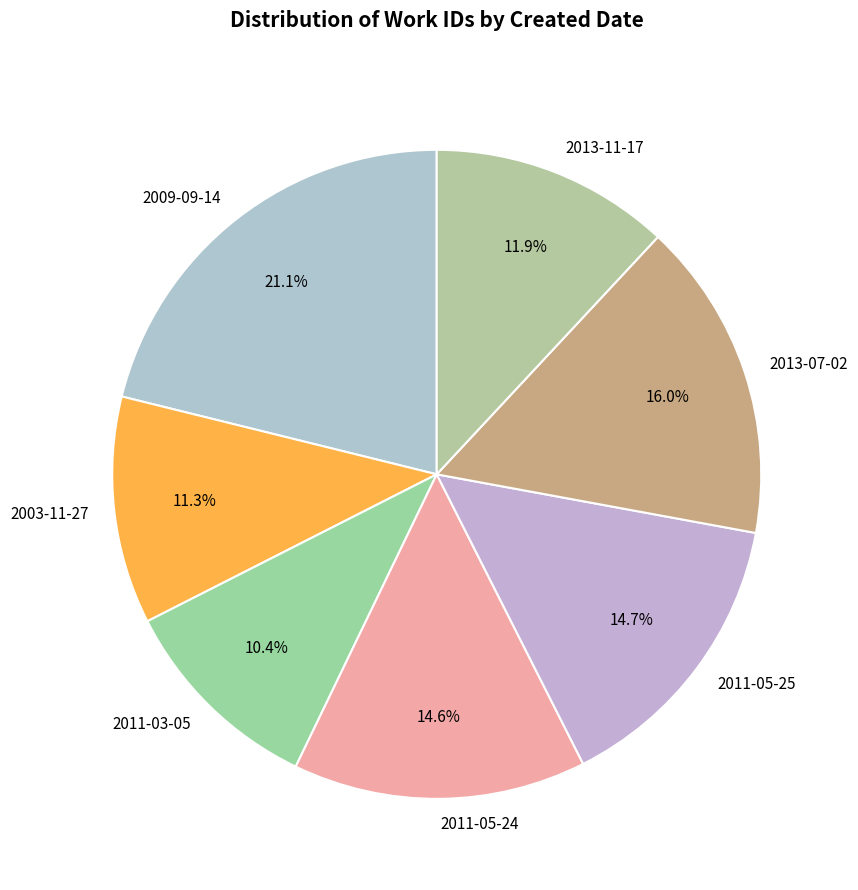

Which has a higher value, 2013-11-17 or 2011-05-24?

2011-05-24